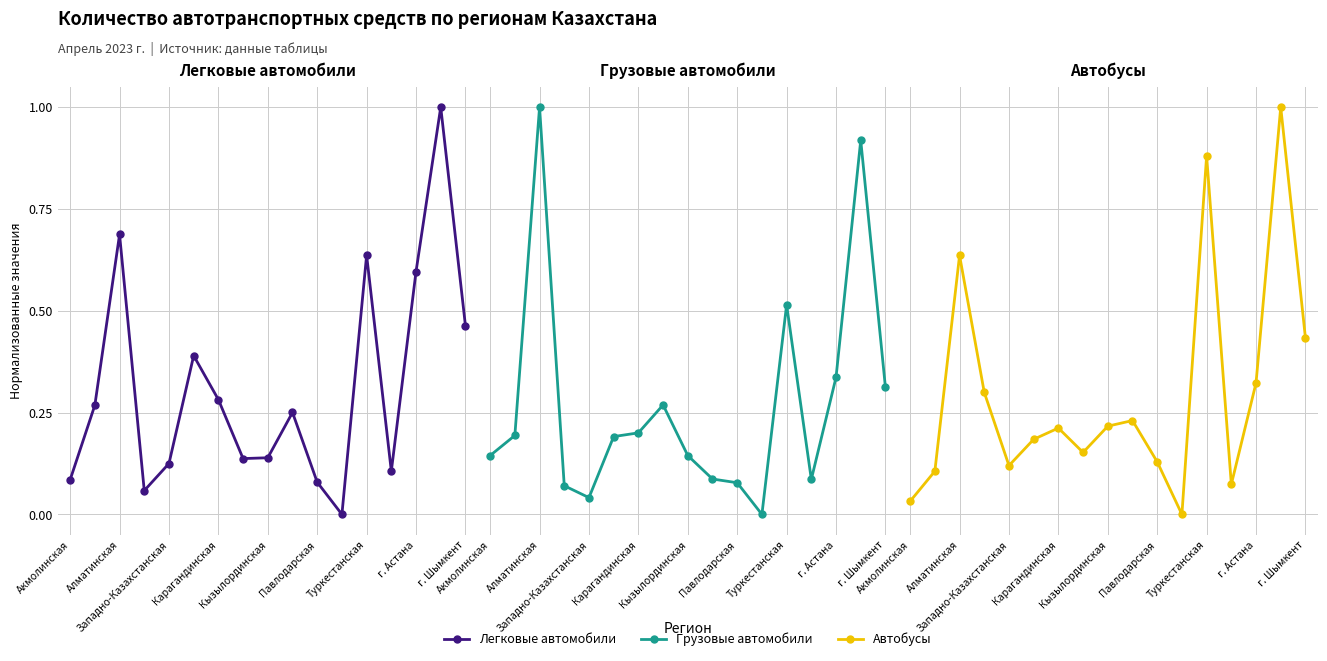

What is the sum of all Автобусы values?

5.0